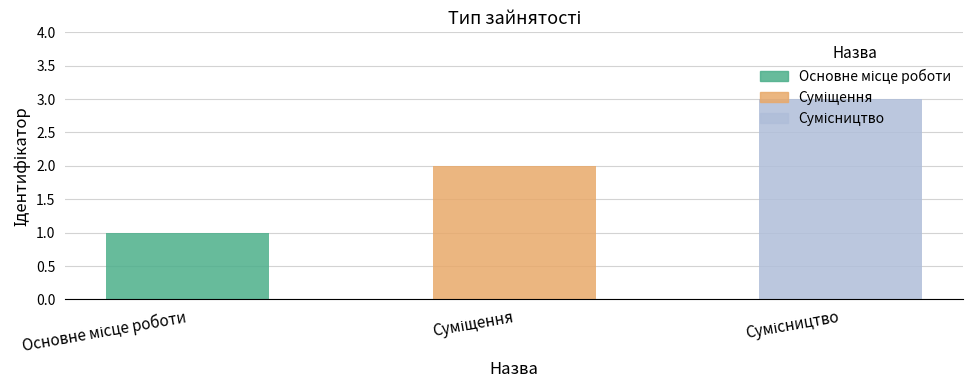

What is the greatest value displayed?

3